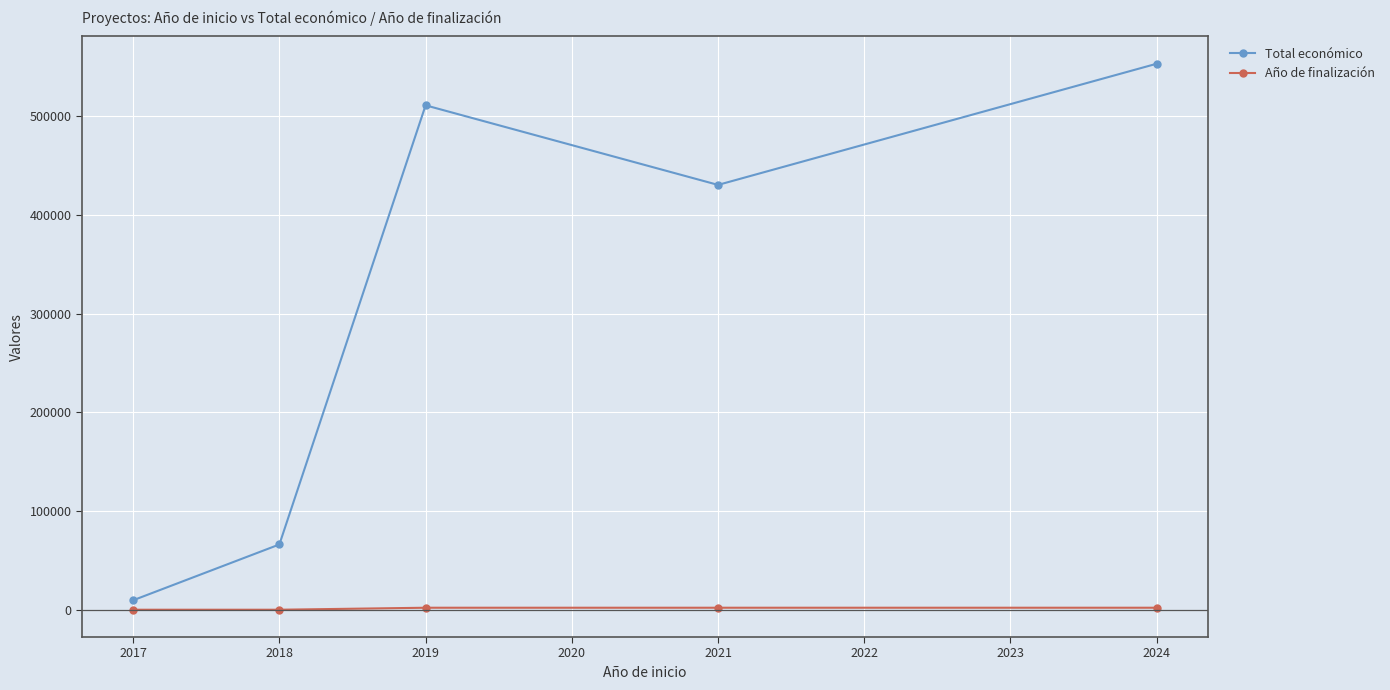

What is the sum of all Año de finalización values?

6071